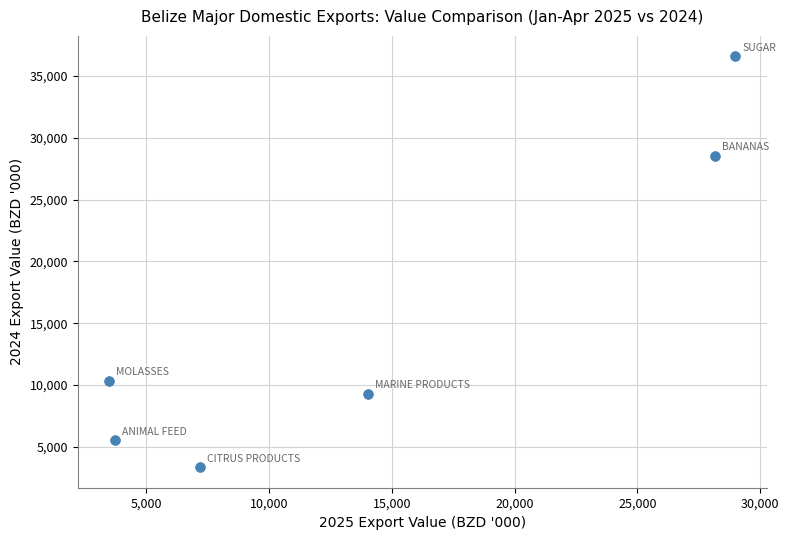

What Y value in the scatter plot is closest to 19964?

28514.9